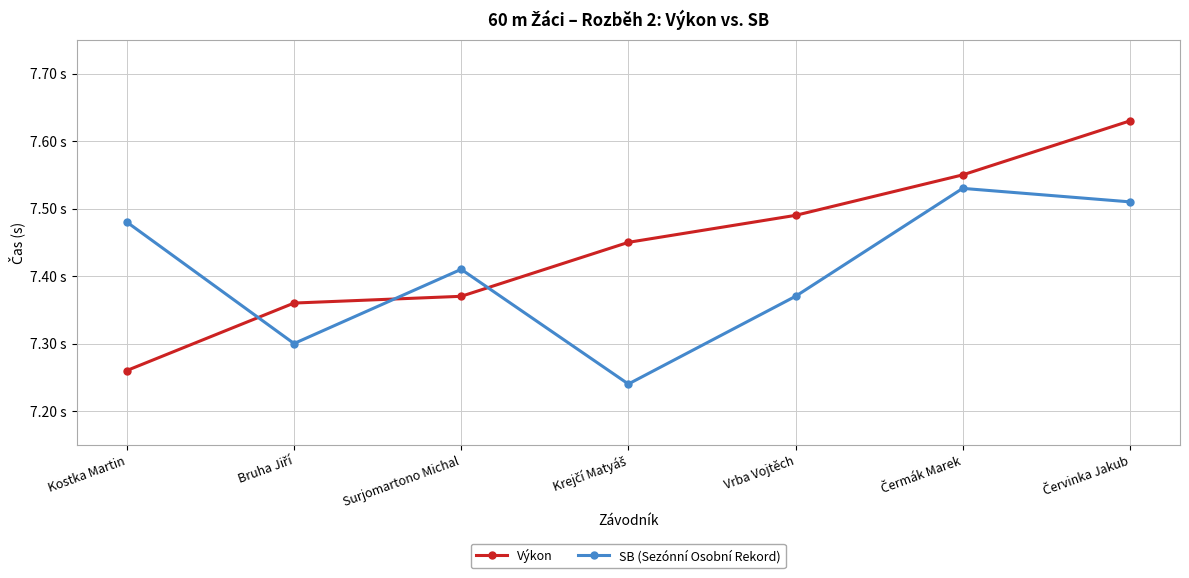

At which label is SB (Sezónní Osobní Rekord) closest to 7?

Krejčí Matyáš